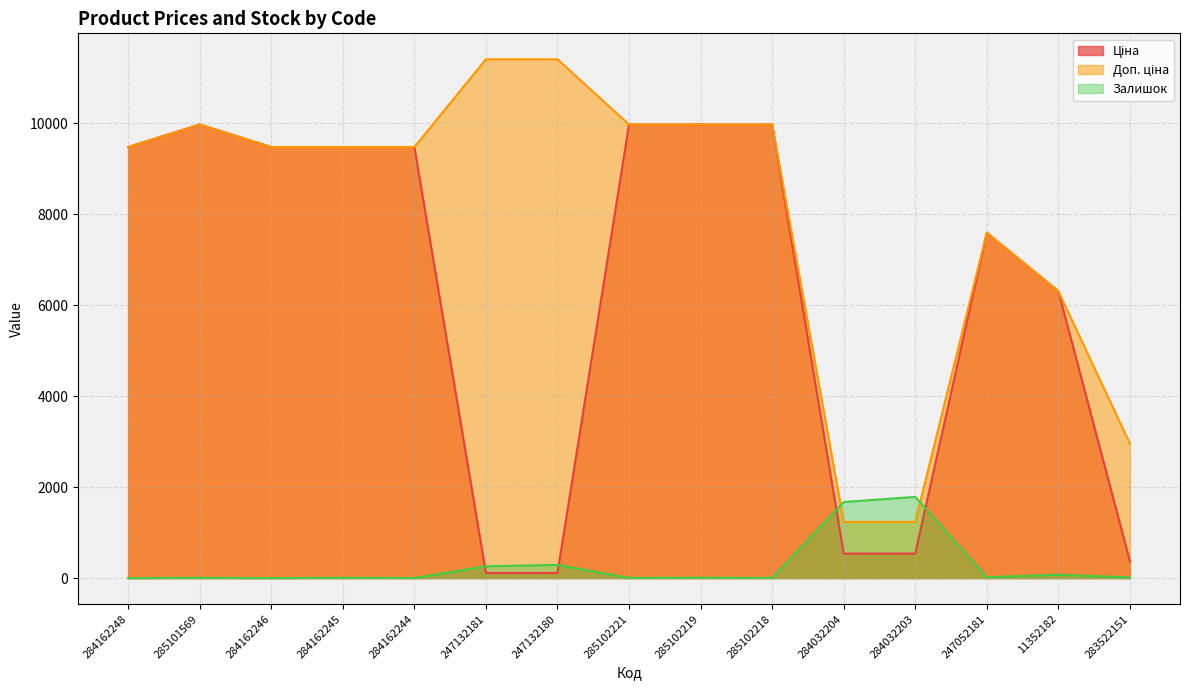

List the series in order of their peak value, highest first.

Доп. ціна, Ціна, Залишок